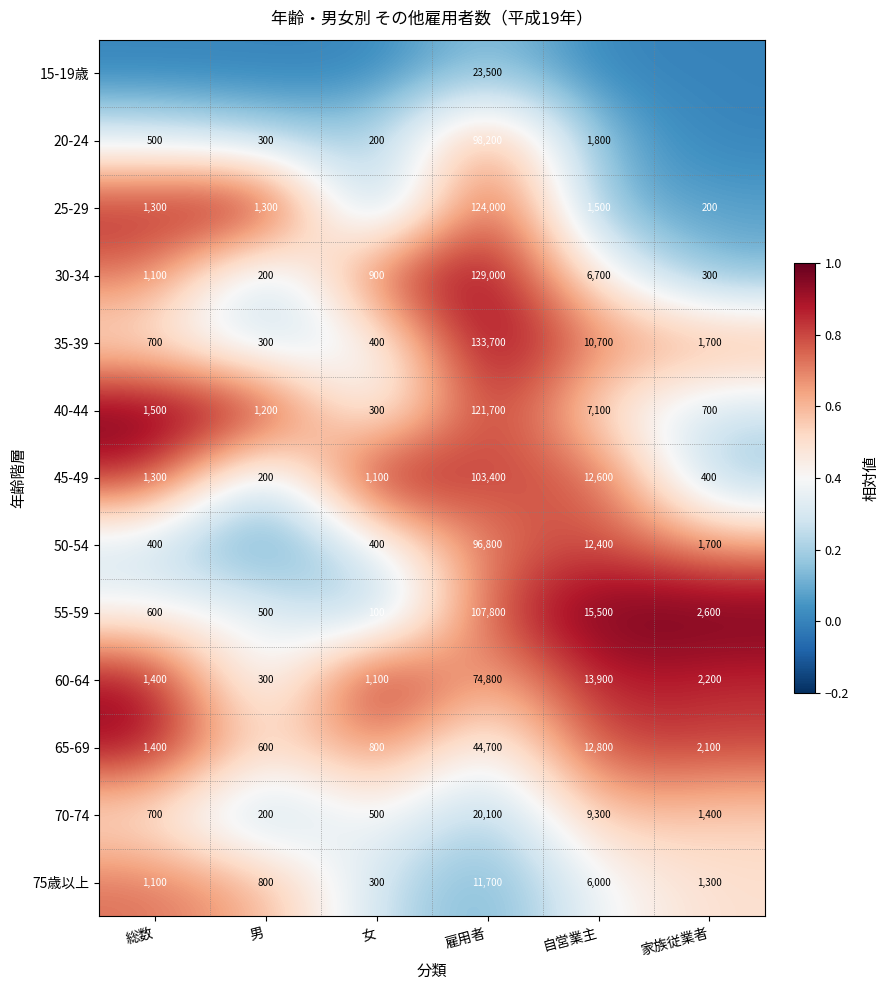

Which has a higher value, 雇用者 or 家族従業者?

雇用者